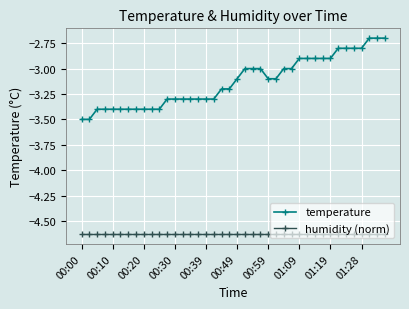

Which series has the largest range (max minus min)?

temperature